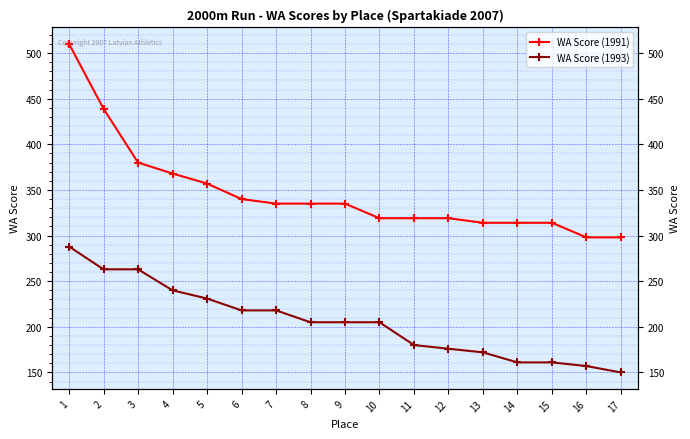

Which series has the largest total across all categories?

WA Score (1991)